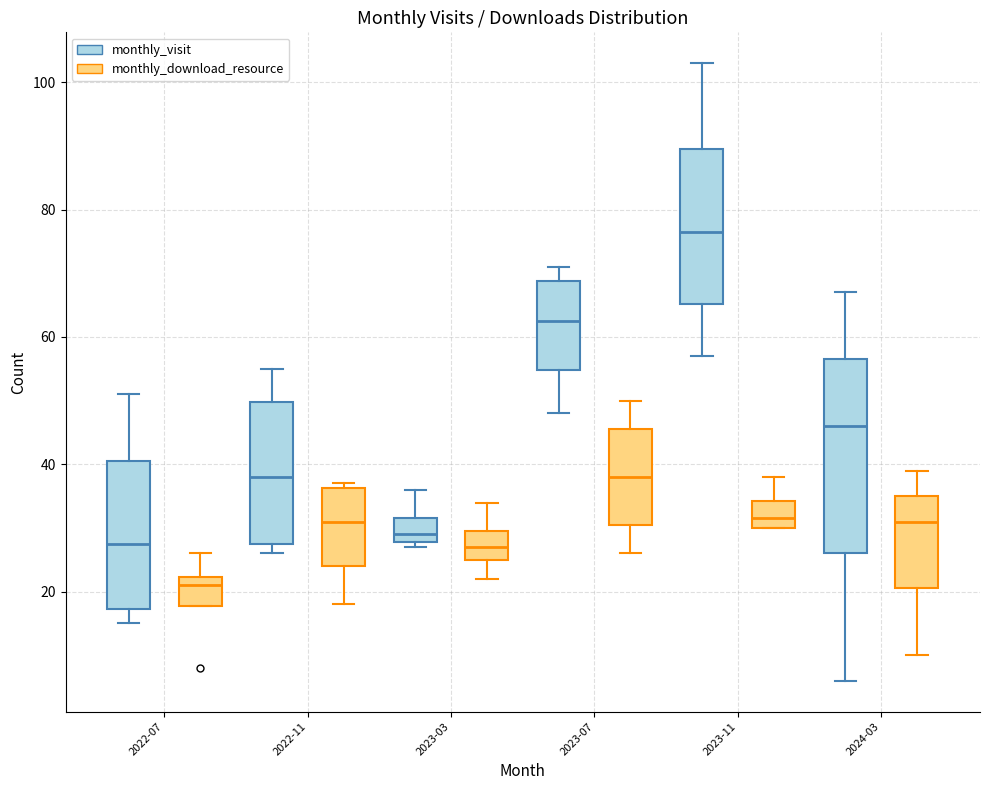

Which box has the highest median line?

2023-11 (monthly_visit)